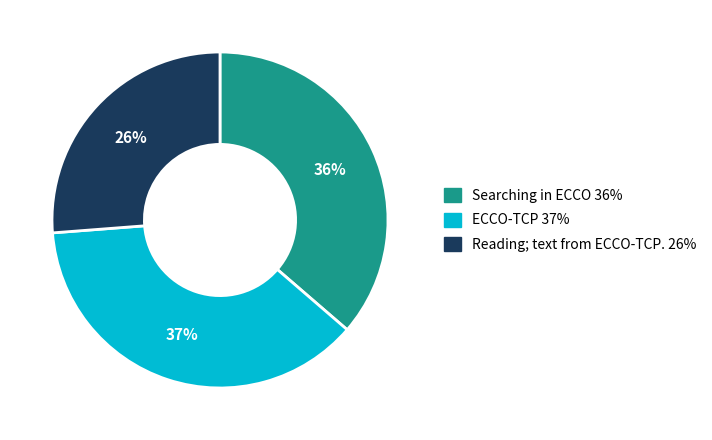

Combined, do ECCO-TCP and Searching in ECCO account for over 50%?

Yes